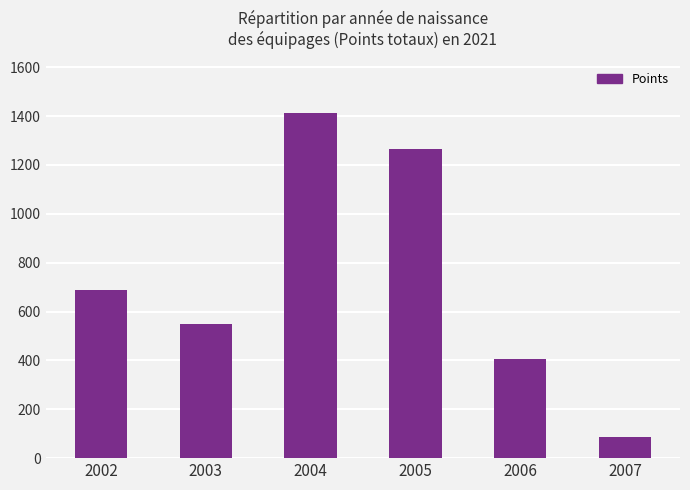

What is the difference between the values at 2007 and 2002?

603